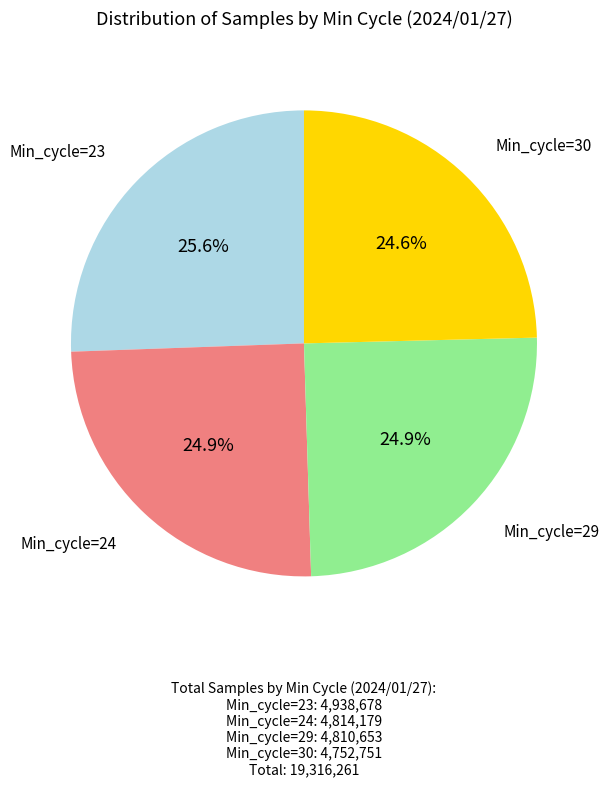

Does Min_cycle=24 represent more than half of the total?

No